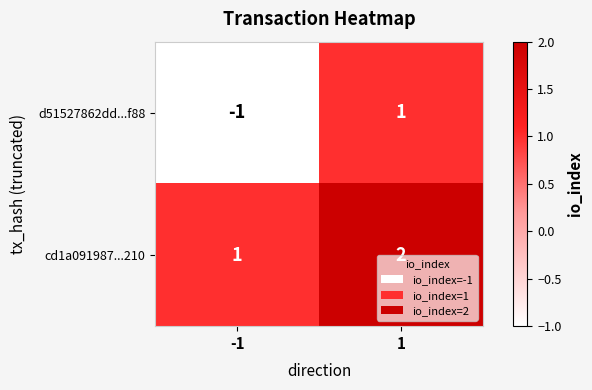

Which series changed the most between -1 and 1?

d51527862dd...f88